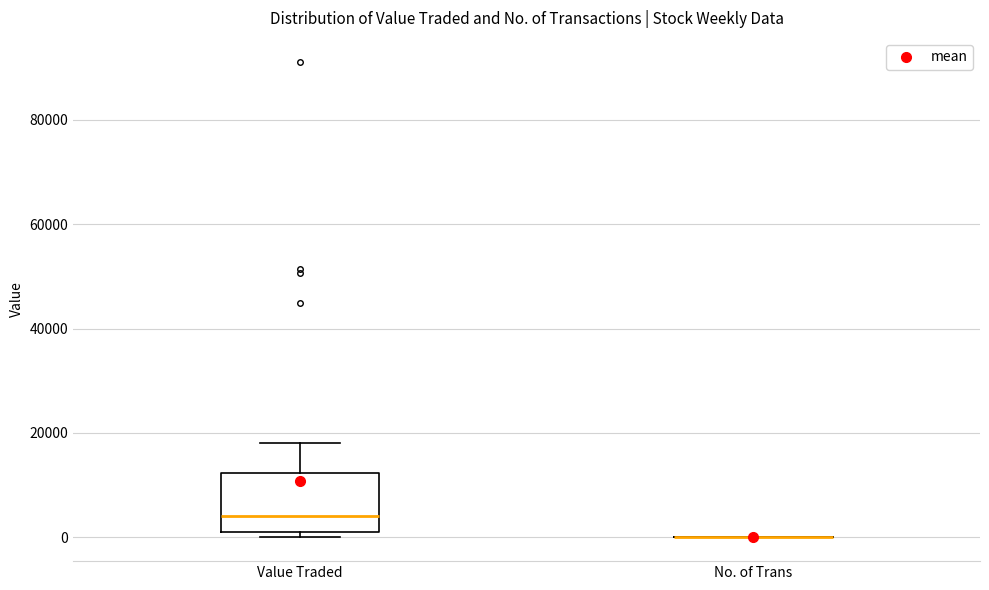

Which box is the tallest, from its lower edge to its upper edge?

Value Traded